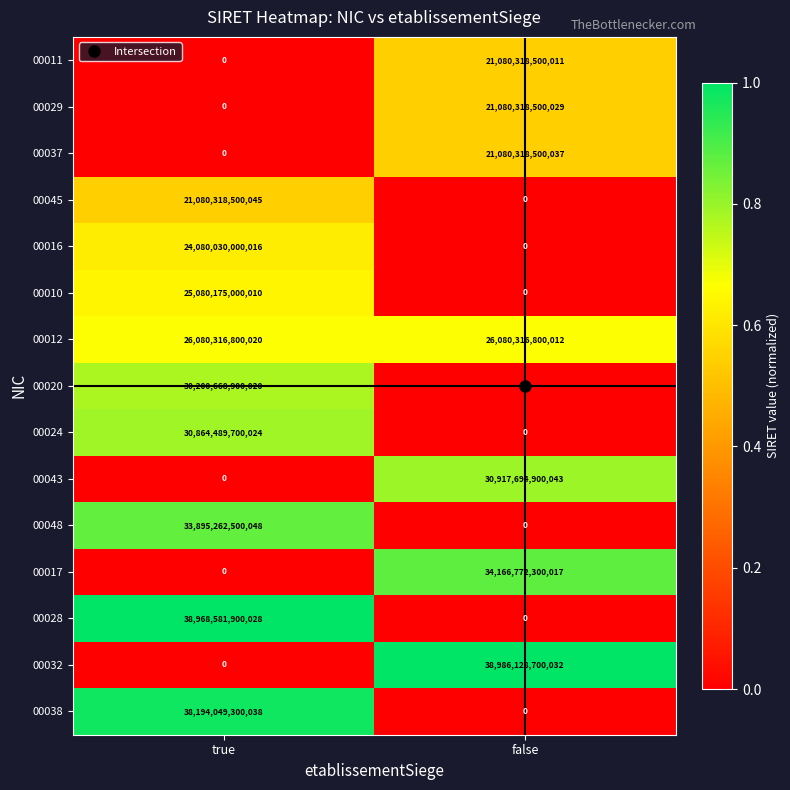

Rank the series by their maximum value, from highest to lowest.

00032, 00028, 00038, 00017, 00048, 00043, 00024, 00020, 00012, 00010, 00016, 00045, 00037, 00029, 00011